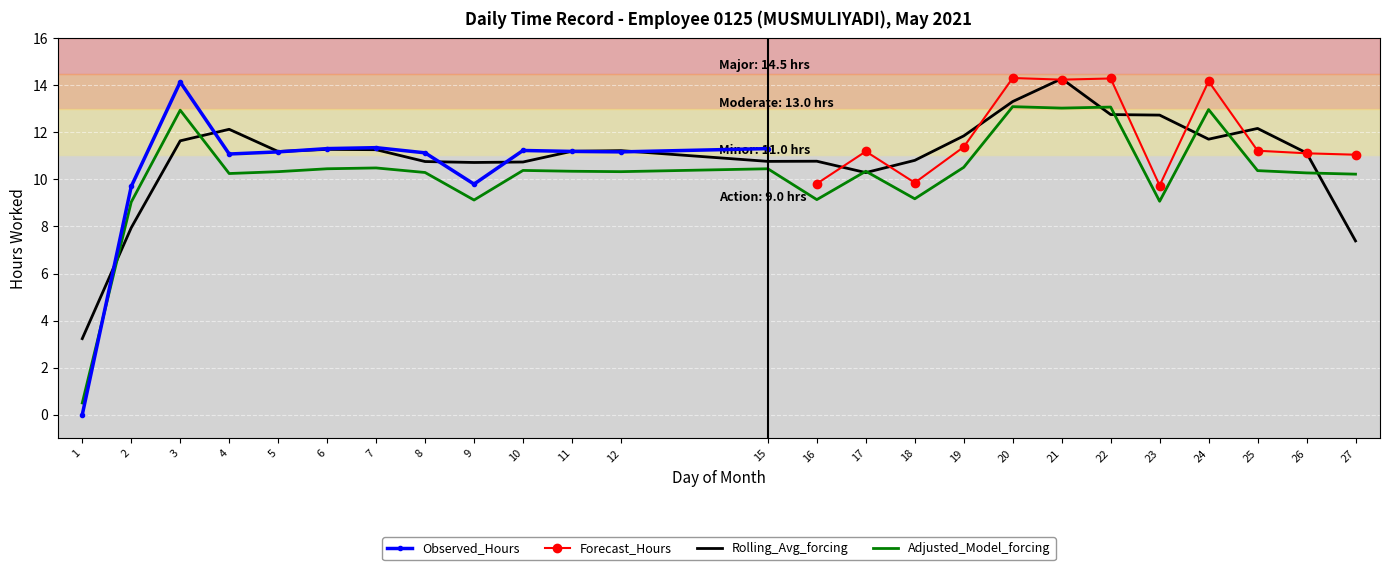

List the labels in order of value, largest first.

20, 22, 21, 24, 3, 19, 7, 6, 15, 10, 25, 11, 17, 5, 12, 8, 26, 4, 27, 18, 16, 9, 23, 2, 1